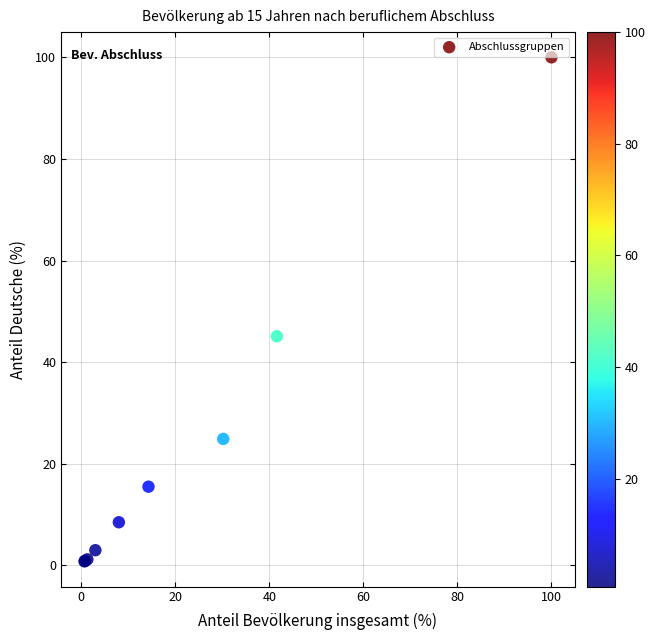

What Y value in the scatter plot is closest to 50?

45.1